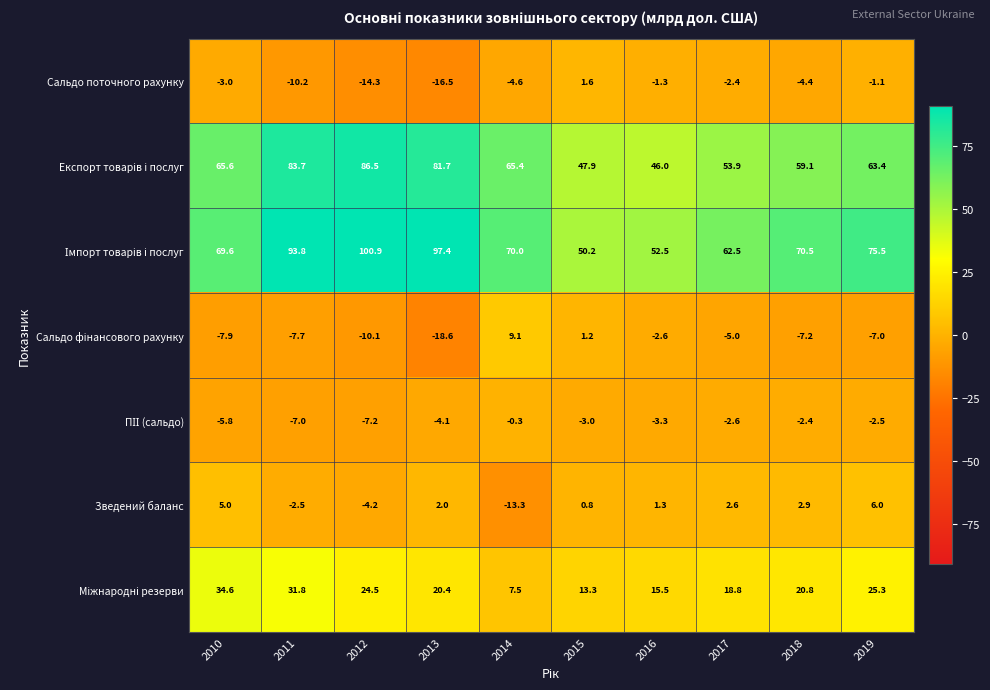

What is the difference between the highest and lowest values at 2015?

53.2